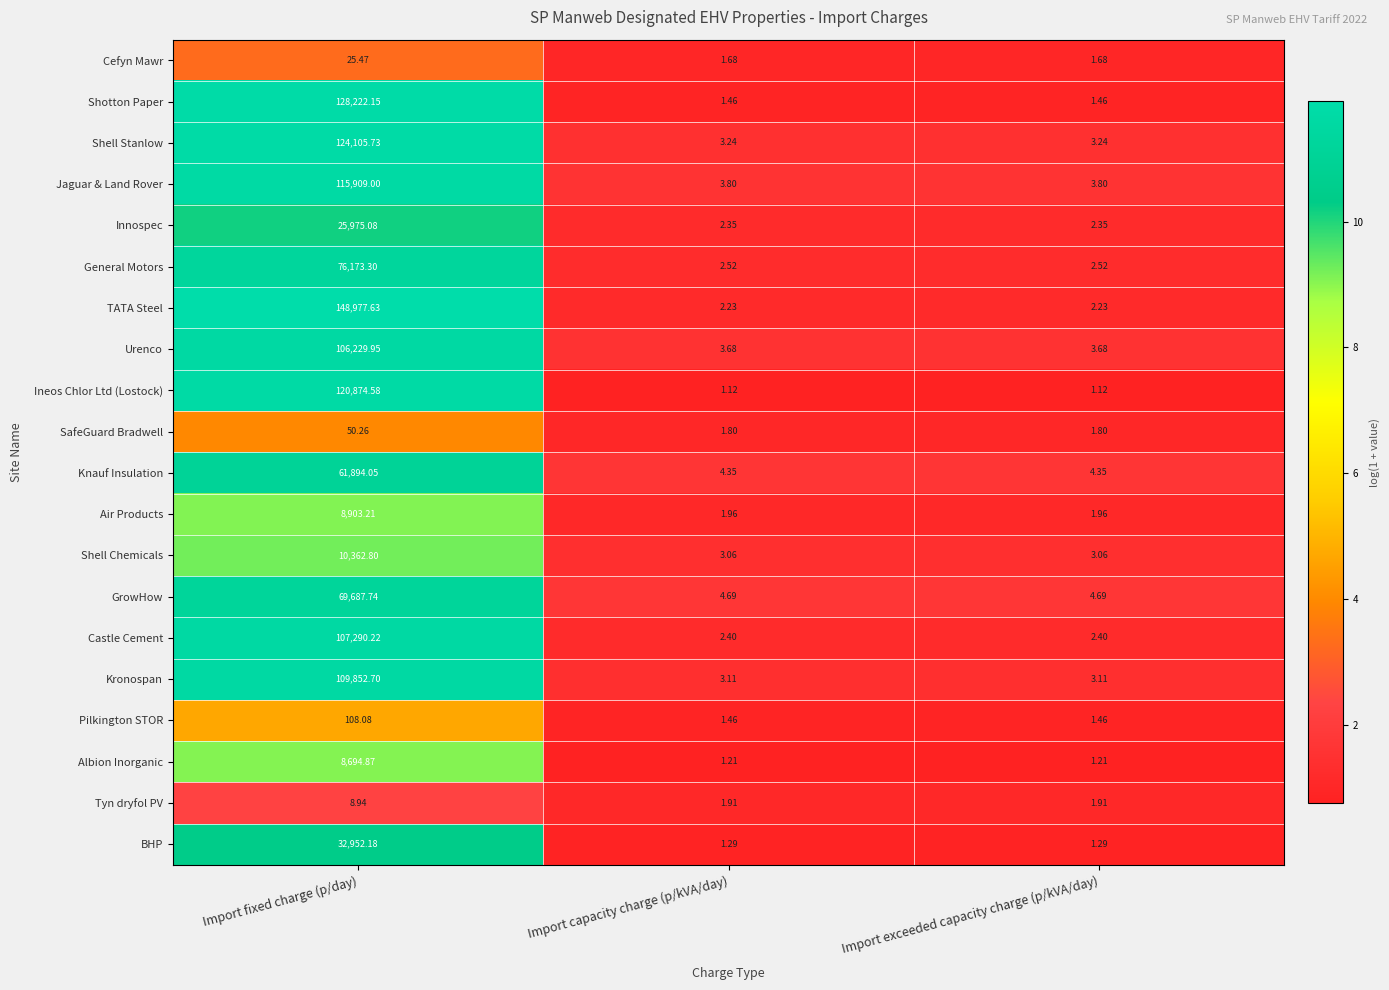

Which series has the largest total across all categories?

TATA Steel